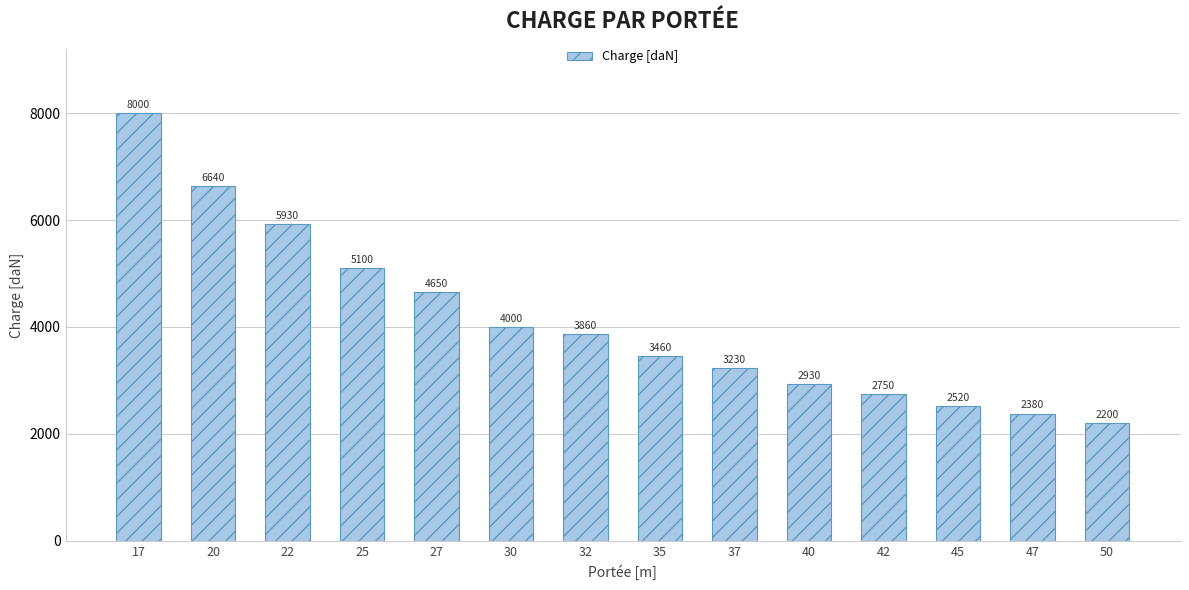

List the labels in order of value, smallest first.

50, 47, 45, 42, 40, 37, 35, 32, 30, 27, 25, 22, 20, 17